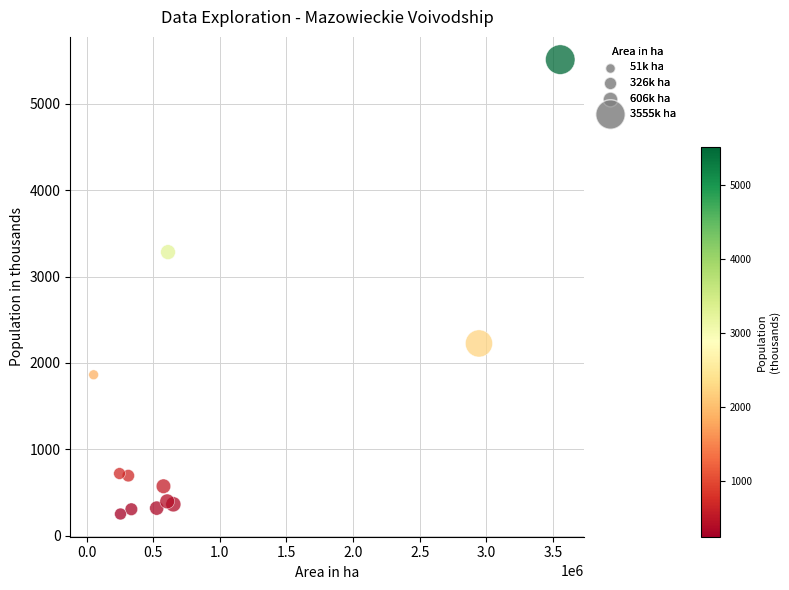

What Y value in the scatter plot is closest to 2881?

3282